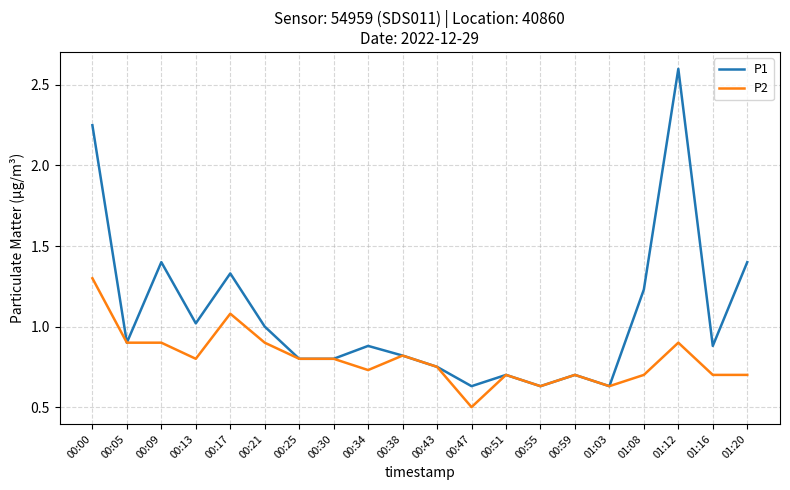

Is it true that P2 equals 0.3 at 01:08?

False